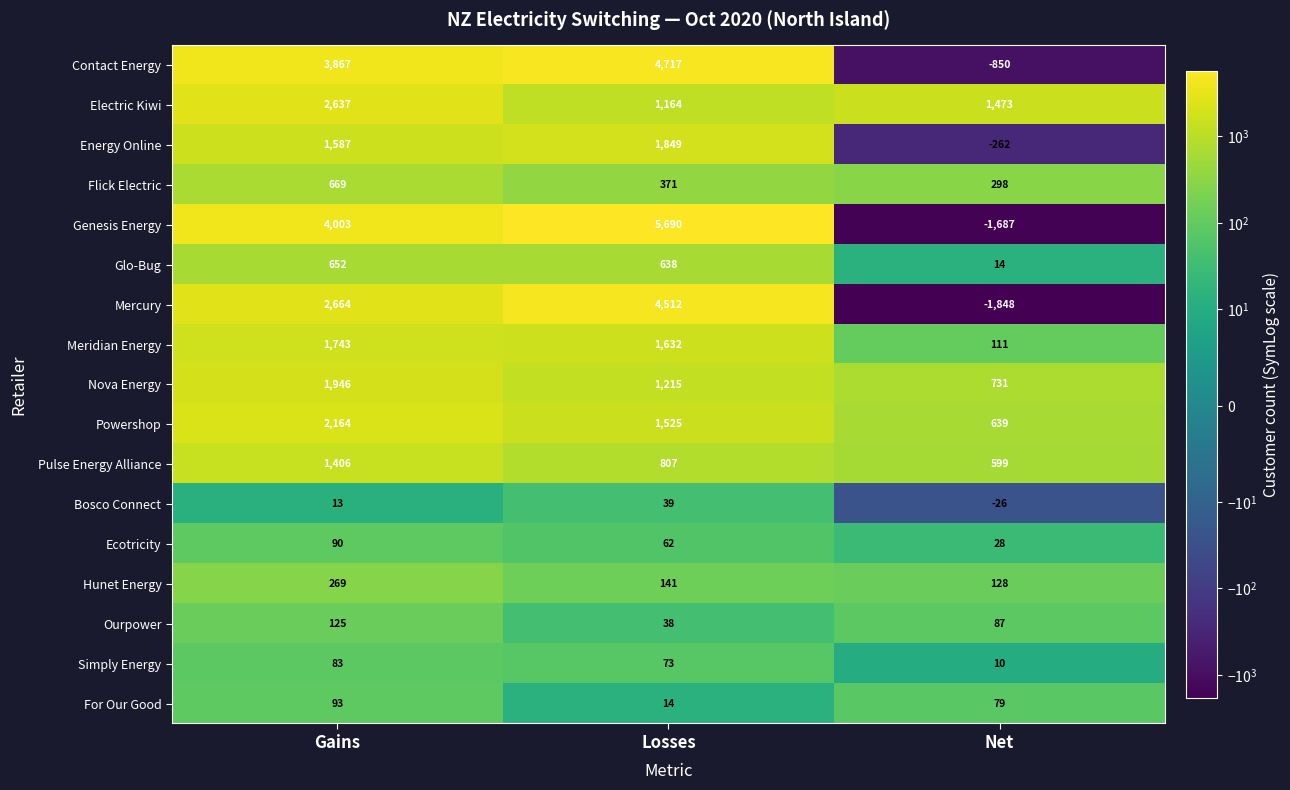

What is the difference between the highest and lowest values at Net?

3321